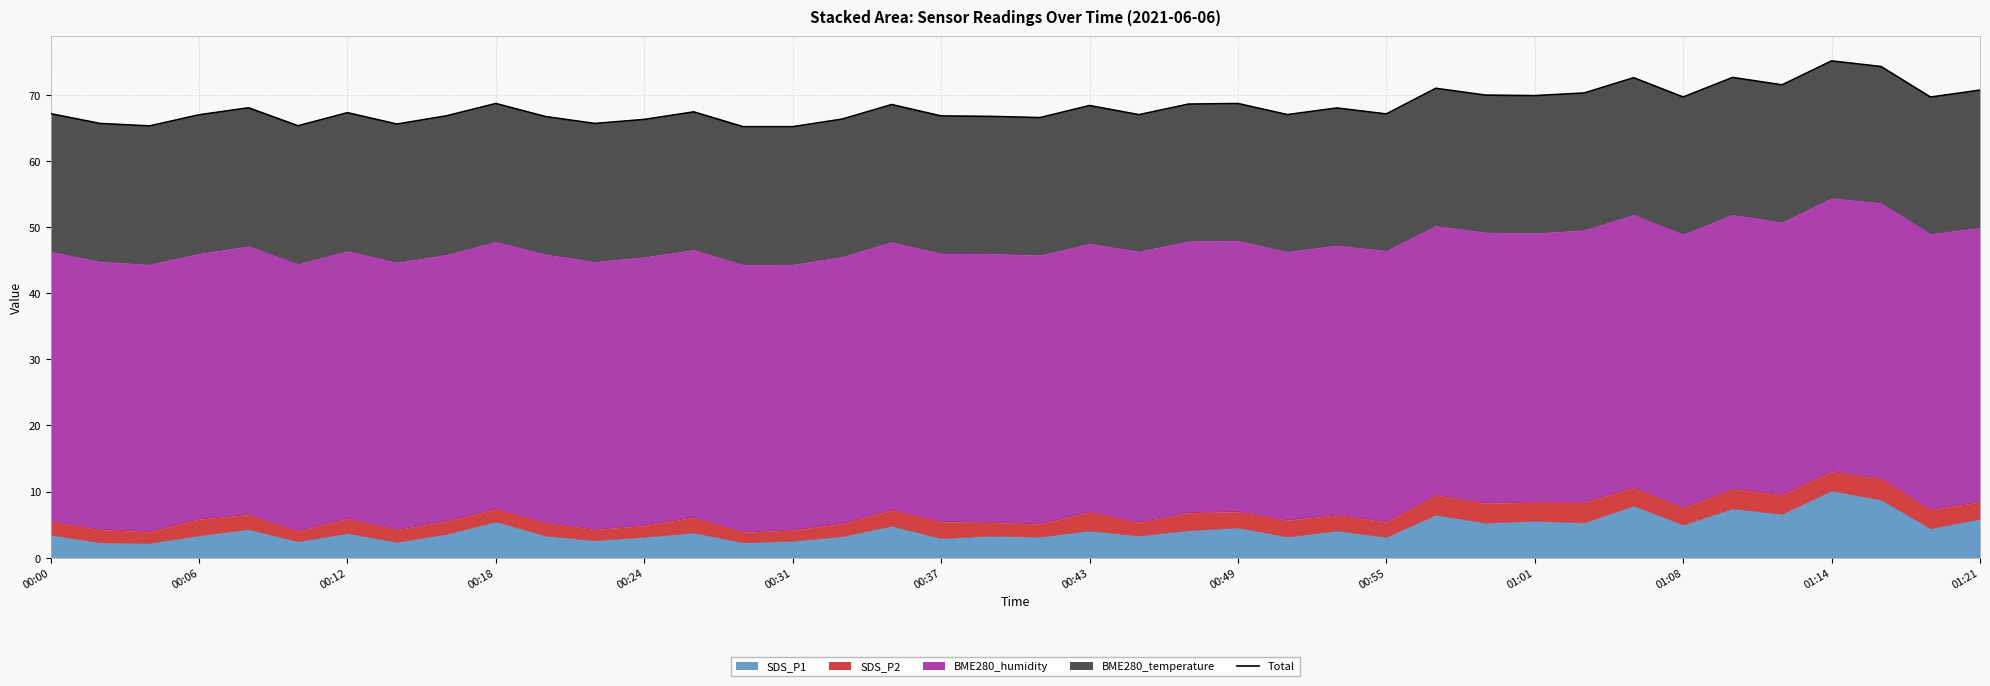

What is the change in value from 00:49 to 24?

+1.9